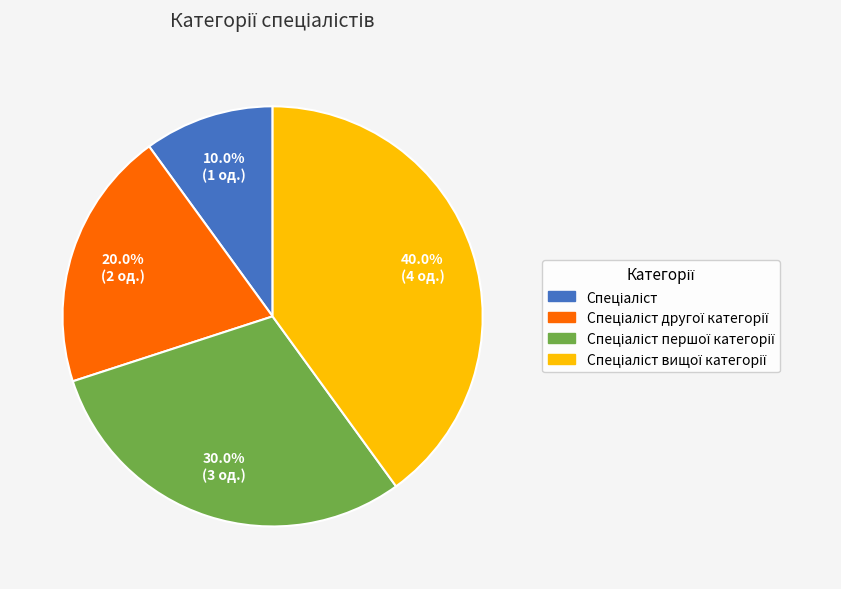

Is there any slice that represents more than half of the pie?

No